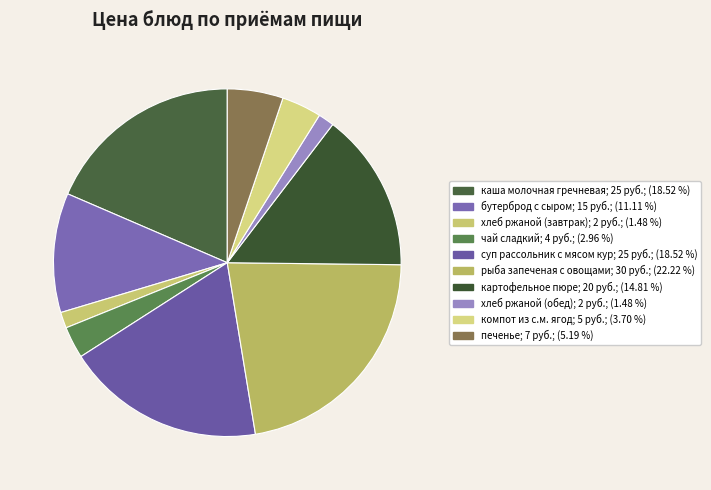

Approximately how many times larger is the value at рыба запеченая с овощами compared to печенье?

4.3